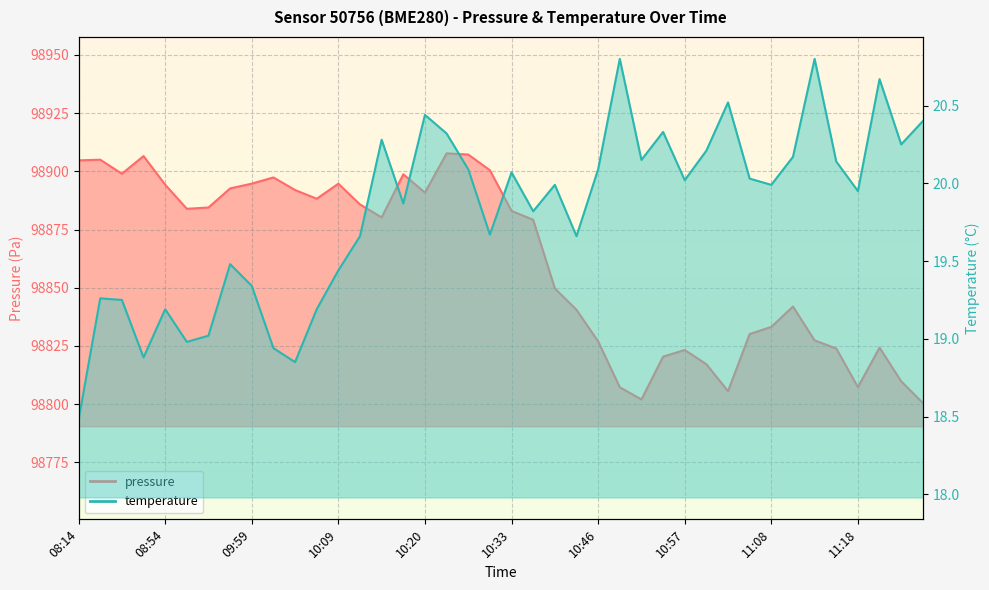

What is the lowest value of the pressure series?

98800.5